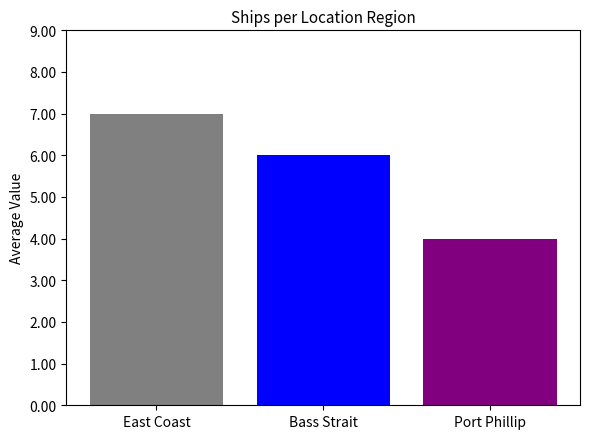

What is the spread (max minus min) of values at Bass Strait?

3